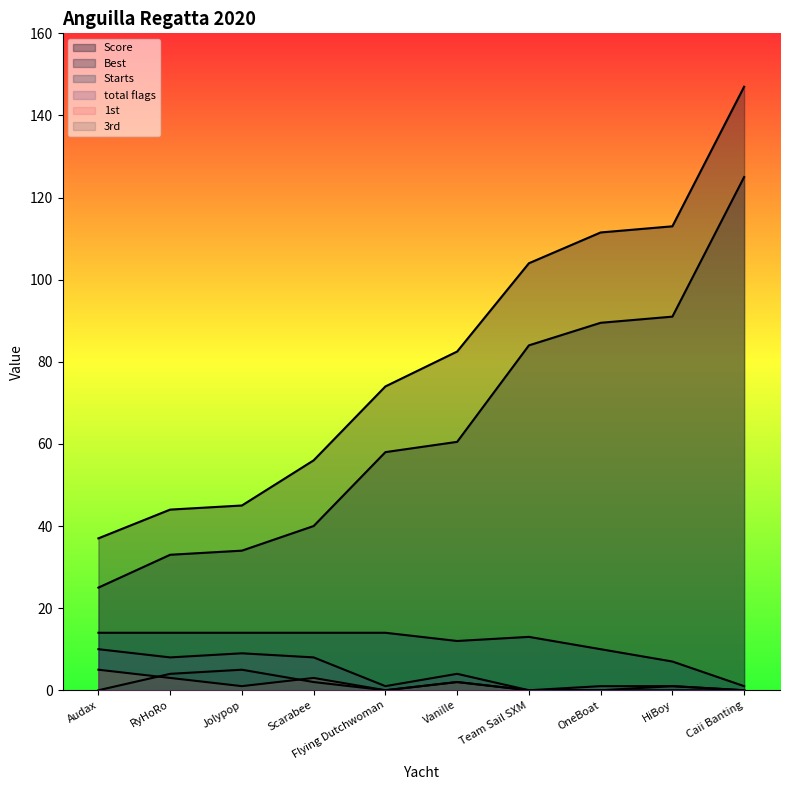

Reading left to right, list all the values displayed in this chart.

Score: 37.0	44.0	45.0	56.0	74.0	82.5	104.0	111.5	113.0	147.0
Best: 25.0	33.0	34.0	40.0	58.0	60.5	84.0	89.5	91.0	125.0
Starts: 14.0	14.0	14.0	14.0	14.0	12.0	13.0	10.0	7.0	1.0
total flags: 10.0	8.0	9.0	8.0	1.0	4.0	0.0	1.0	1.0	0.0
1st: 5.0	3.0	1.0	3.0	0.0	2.0	0.0	0.0	0.0	0.0
3rd: 0.0	4.0	5.0	2.0	0.0	2.0	0.0	0.0	1.0	0.0